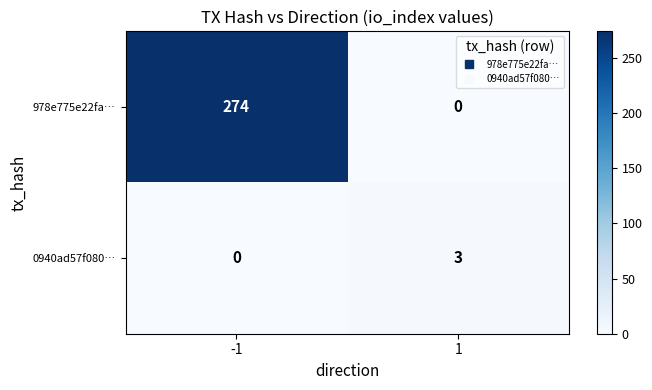

True or false: 0940ad57f080… has a value of 4 at 1.

False